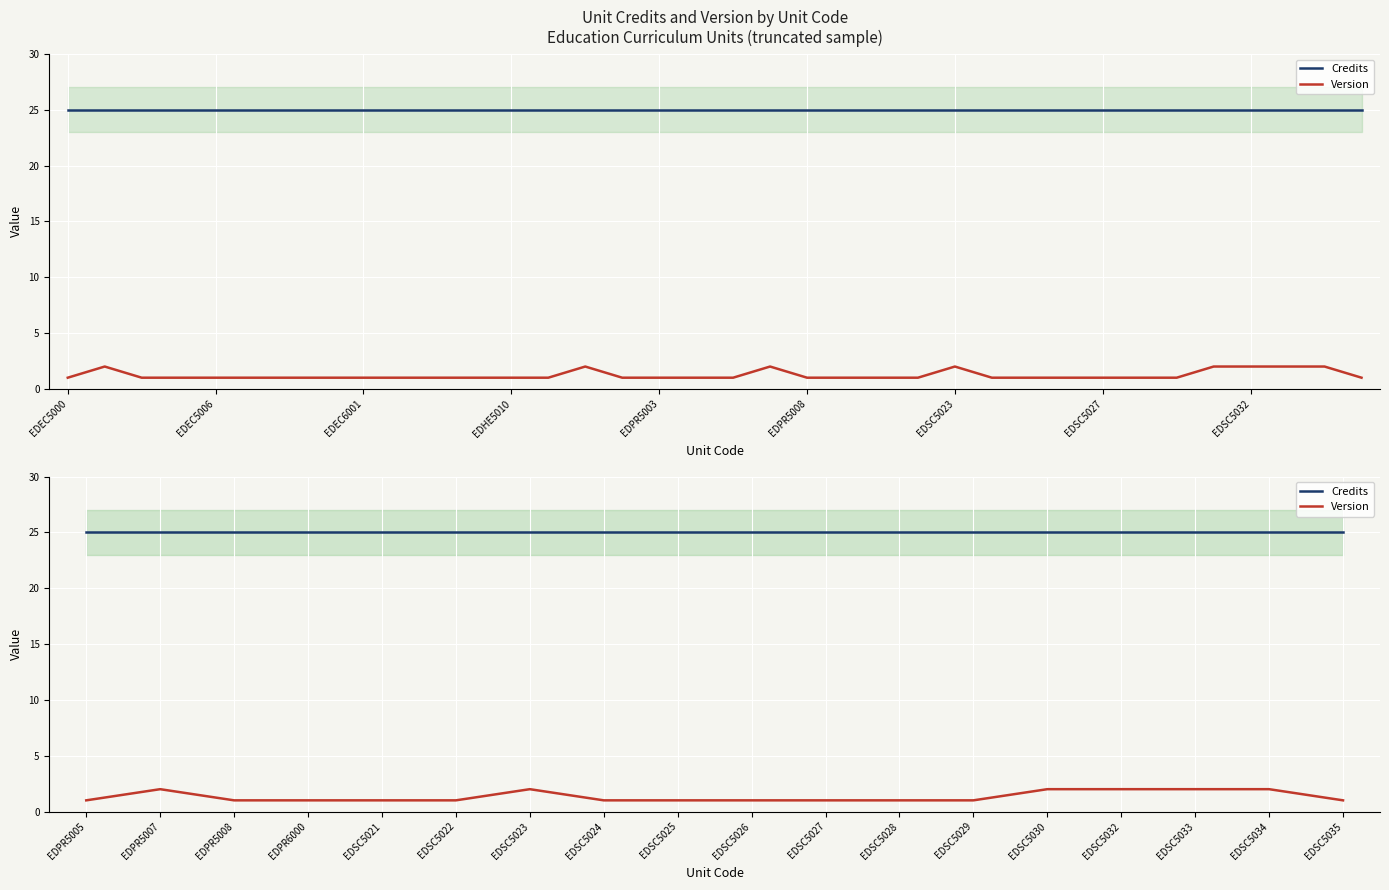

Which has a higher value, EDSC5025 or EDSC5024?

EDSC5025